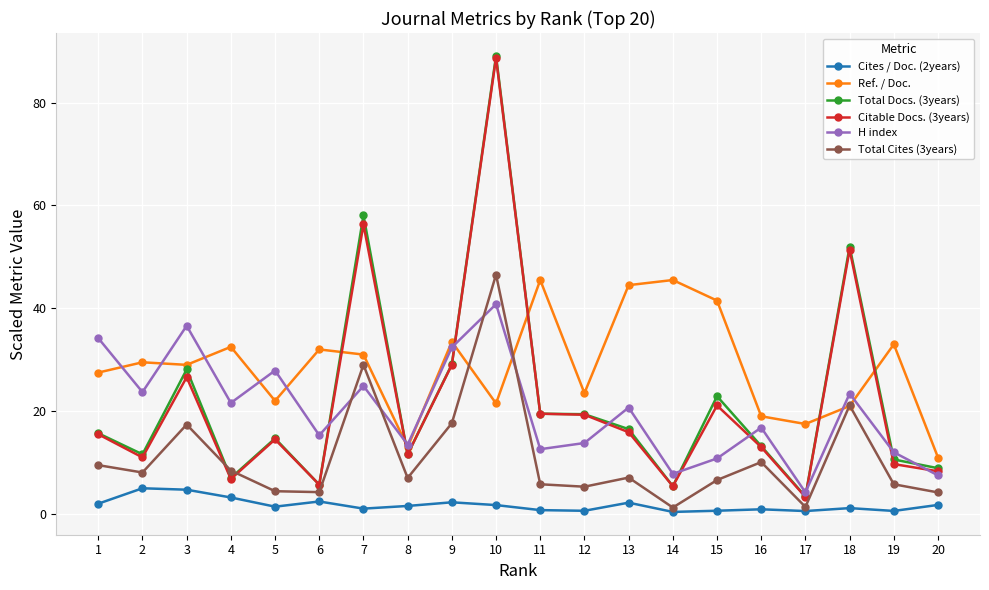

What is the maximum value shown in the chart?

89.1